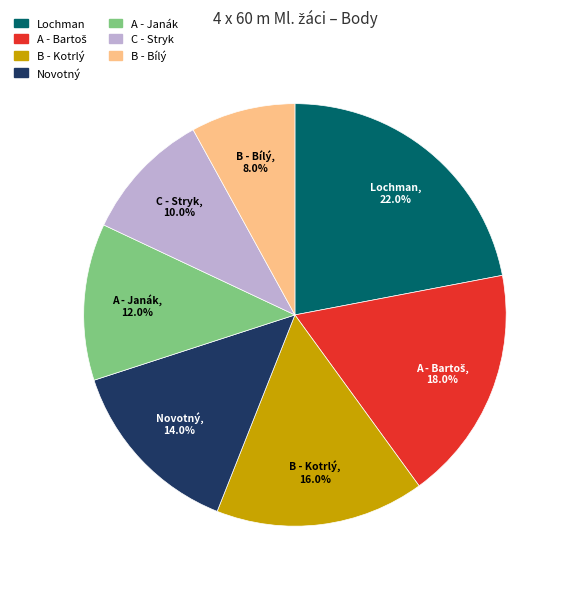

Does any single category account for the majority?

No